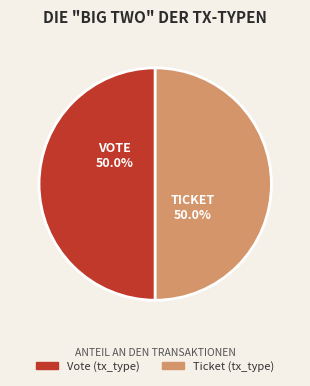

Which slice is the largest?

io_index=1 (Vote)